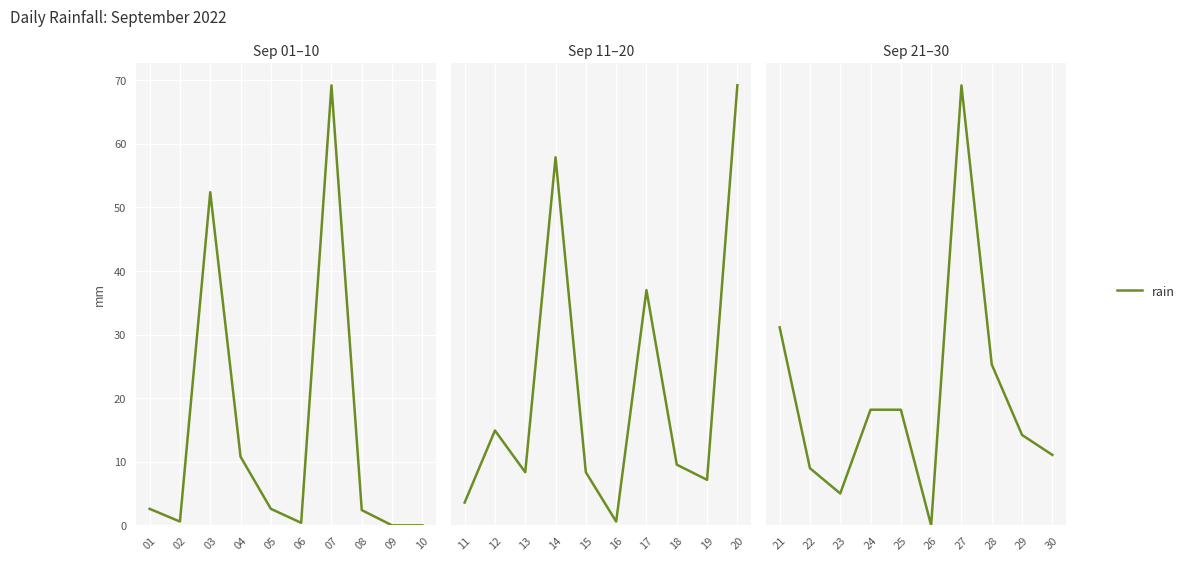

The value at 24 is 26.0. True or false?

False